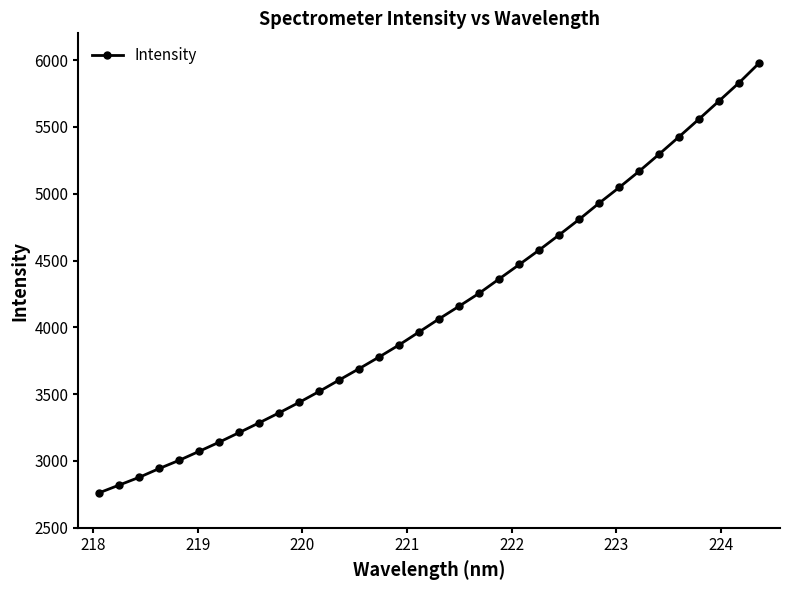

What is the maximum value shown in the chart?

5976.9